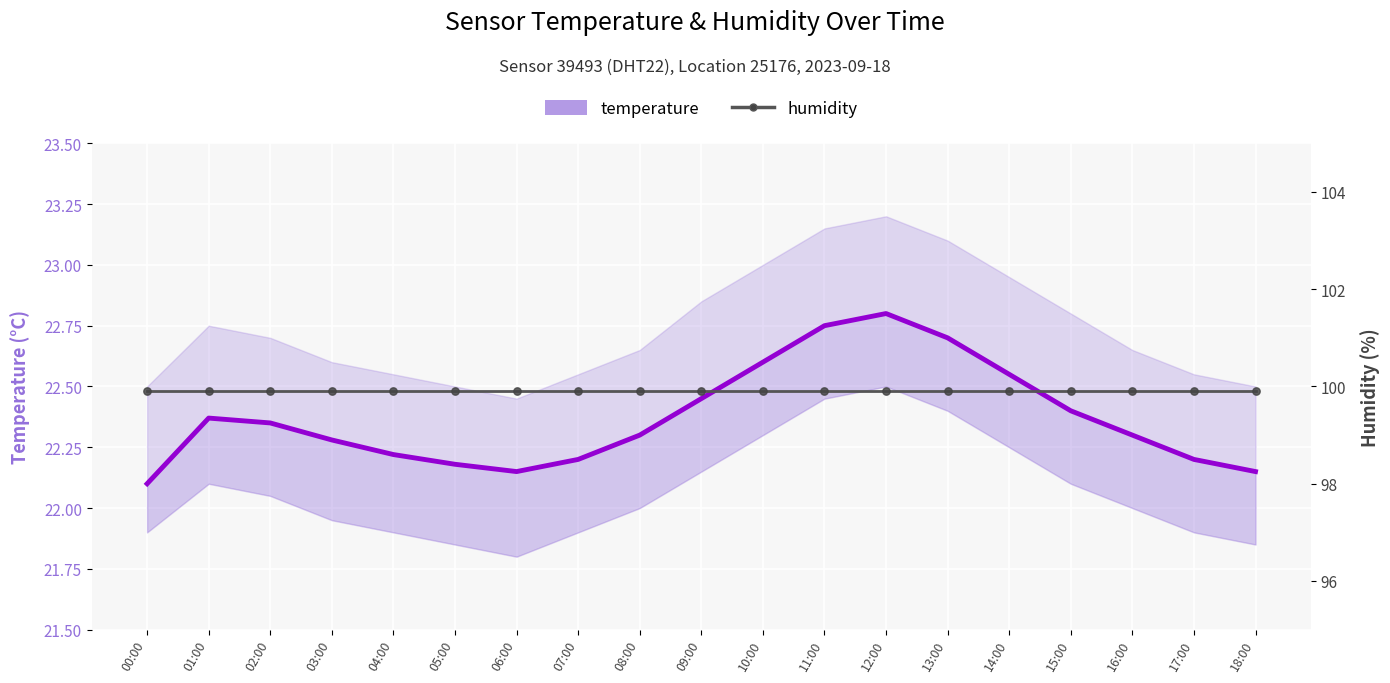

Which series has the largest total across all categories?

humidity